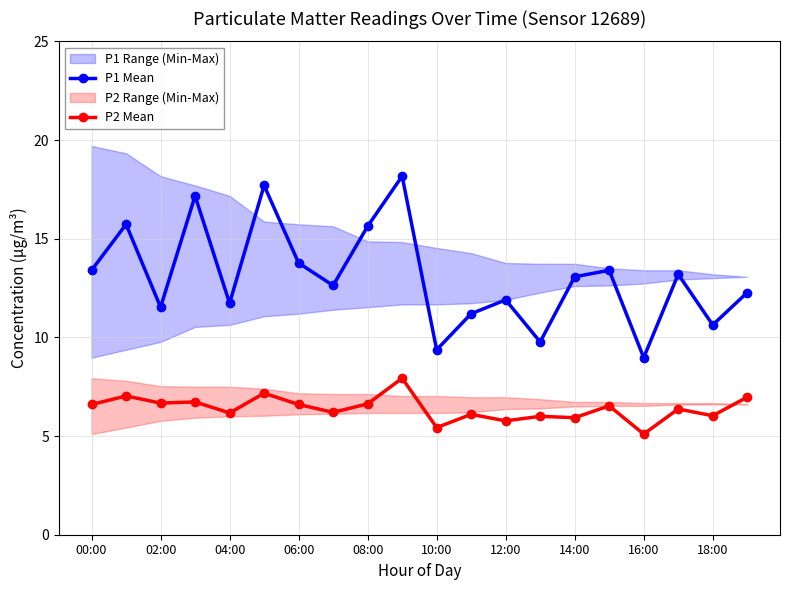

Where is P2 Mean nearest to the value 6?

13